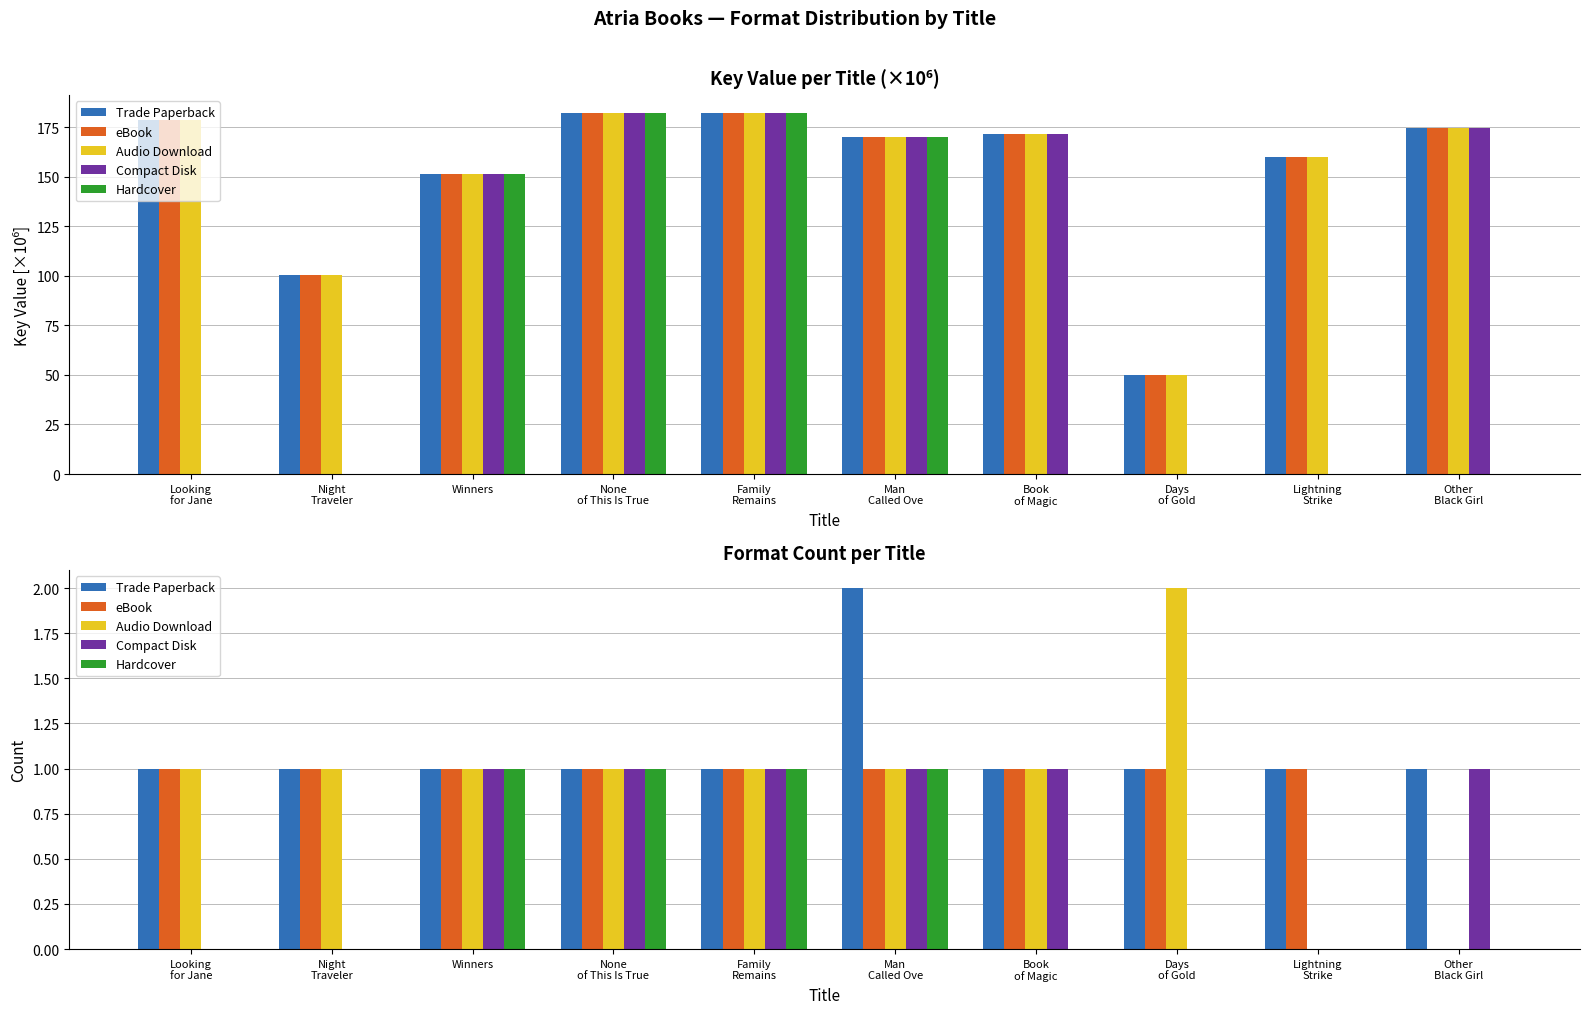

True or false: Audio Download has a value of 1 at Lightning
Strike.

False